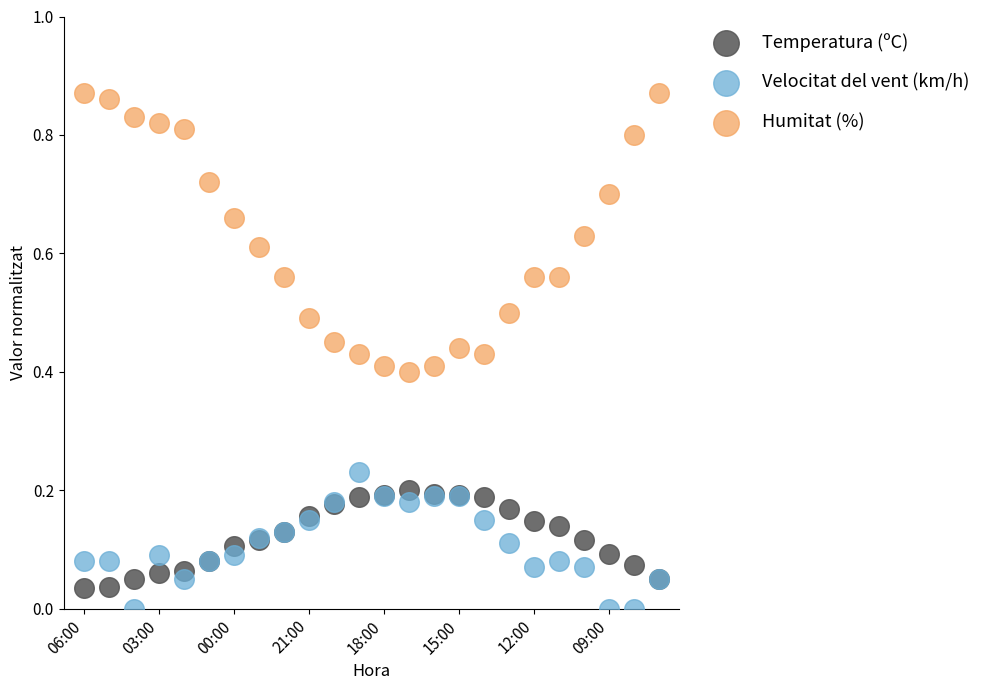

Which series has the widest spread of Y values?

Humitat (%)